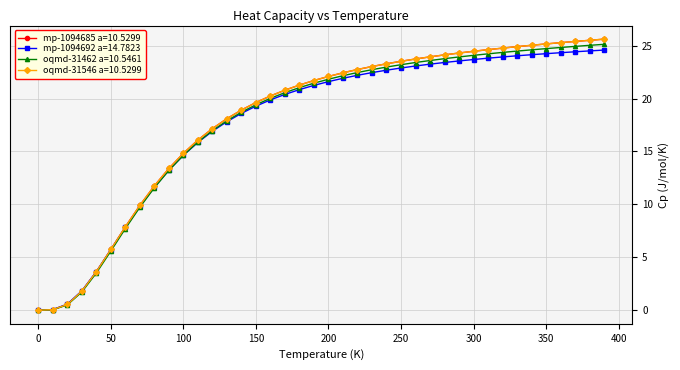

What is the value of the mp-1094692 a=14.7823 point at the 5th from the left?

3.6